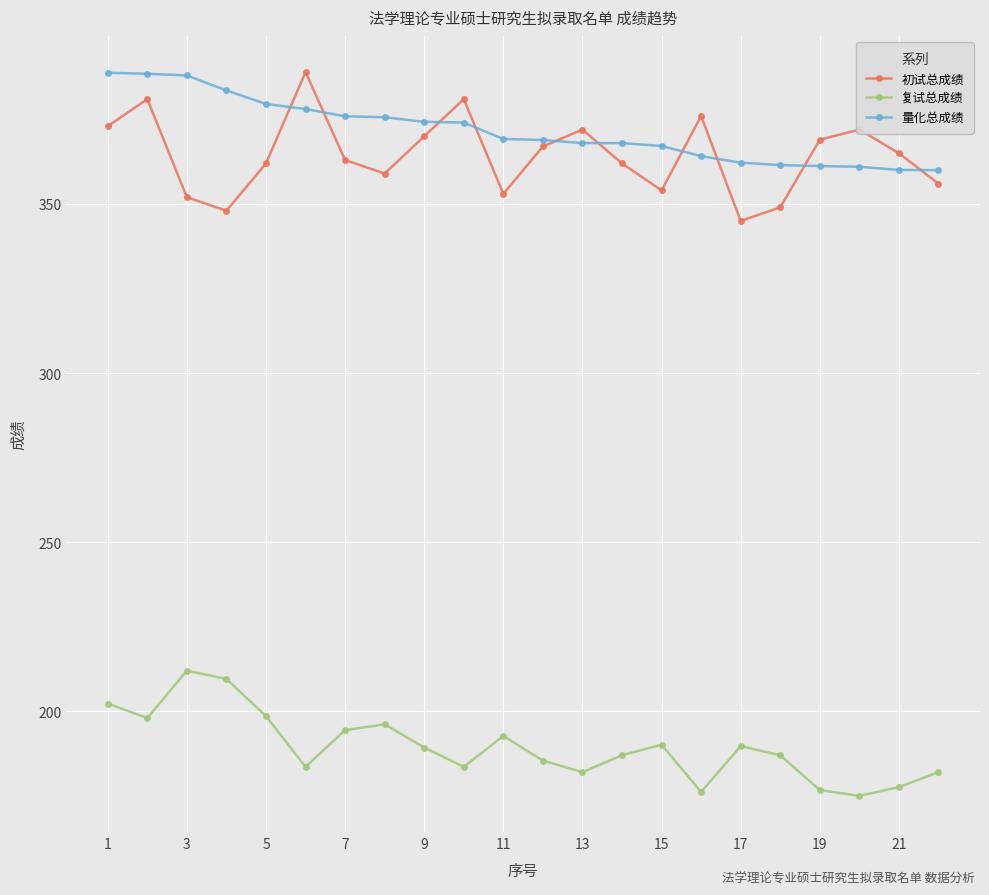

At how many categories does at least one series exceed 225?

22